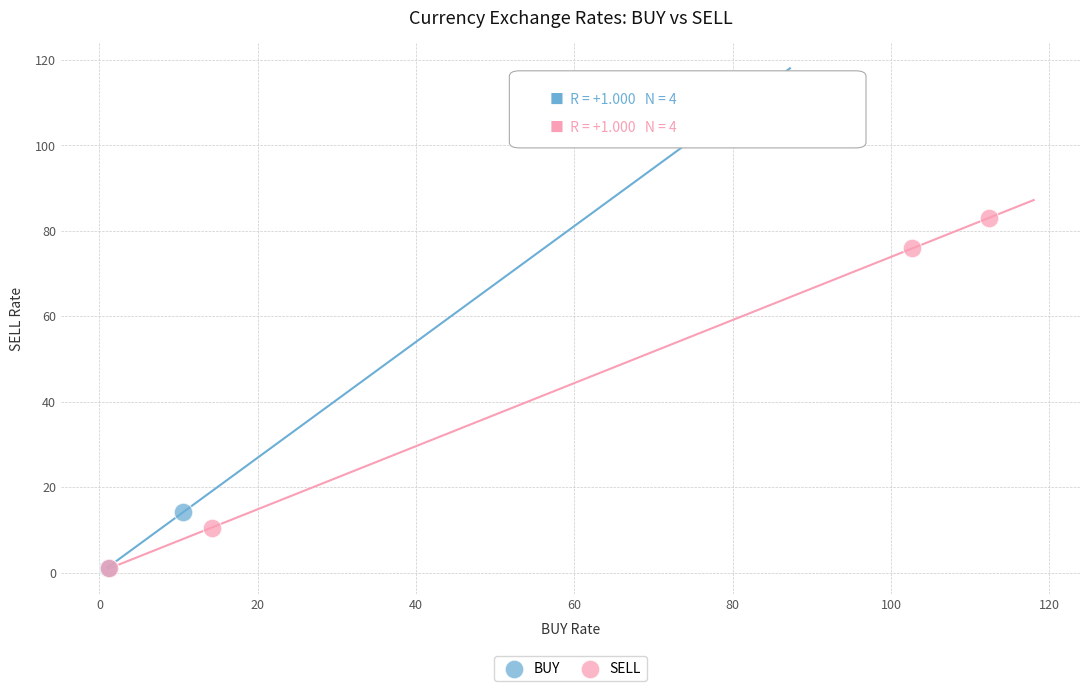

Which series contains the highest Y value?

BUY